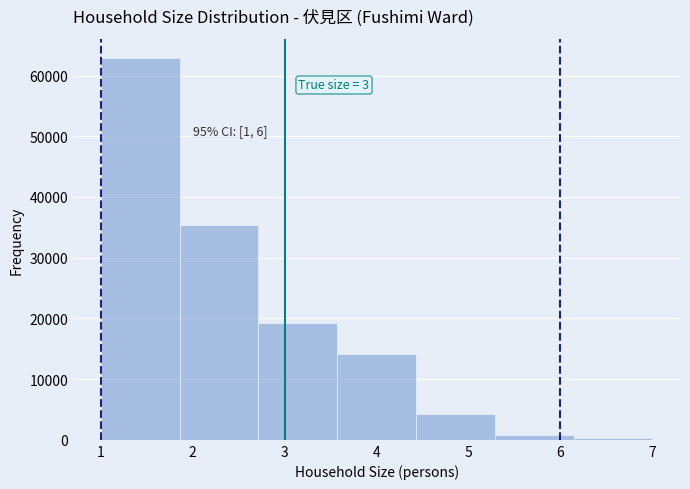

Which range on the x-axis has the tallest bar?

1.0 to 1.9